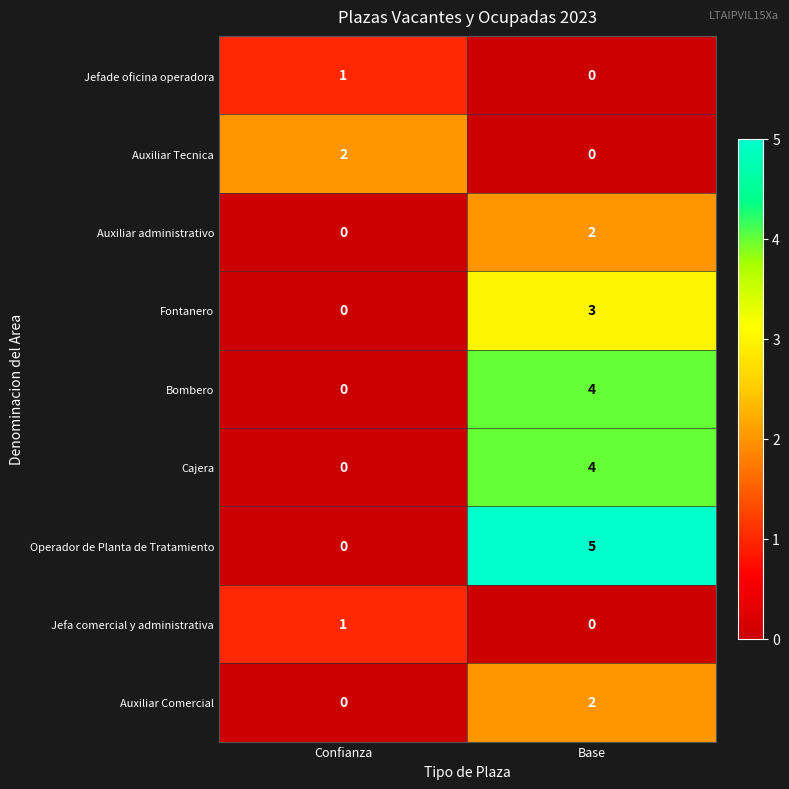

What is the difference between the highest and lowest values at Confianza?

2